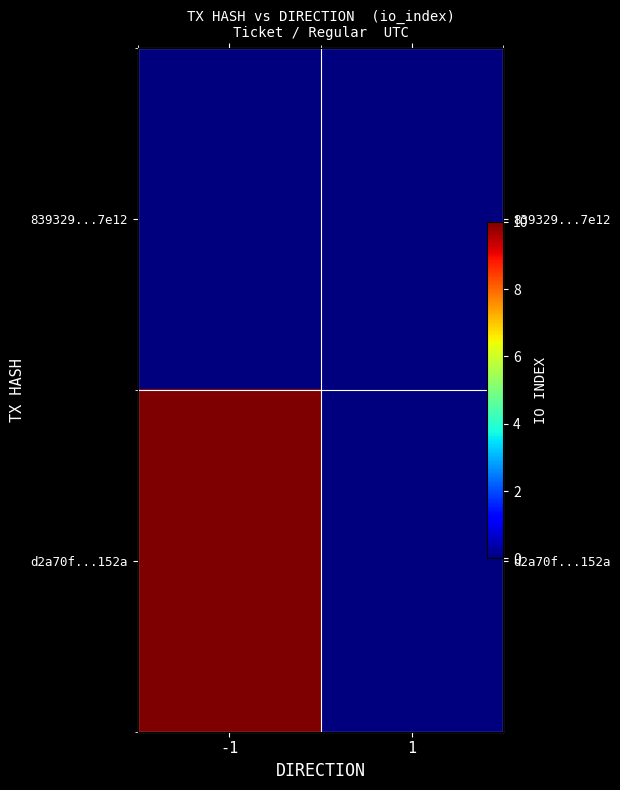

True or false: 839329...7e12 has a value of 0 at 1.

True